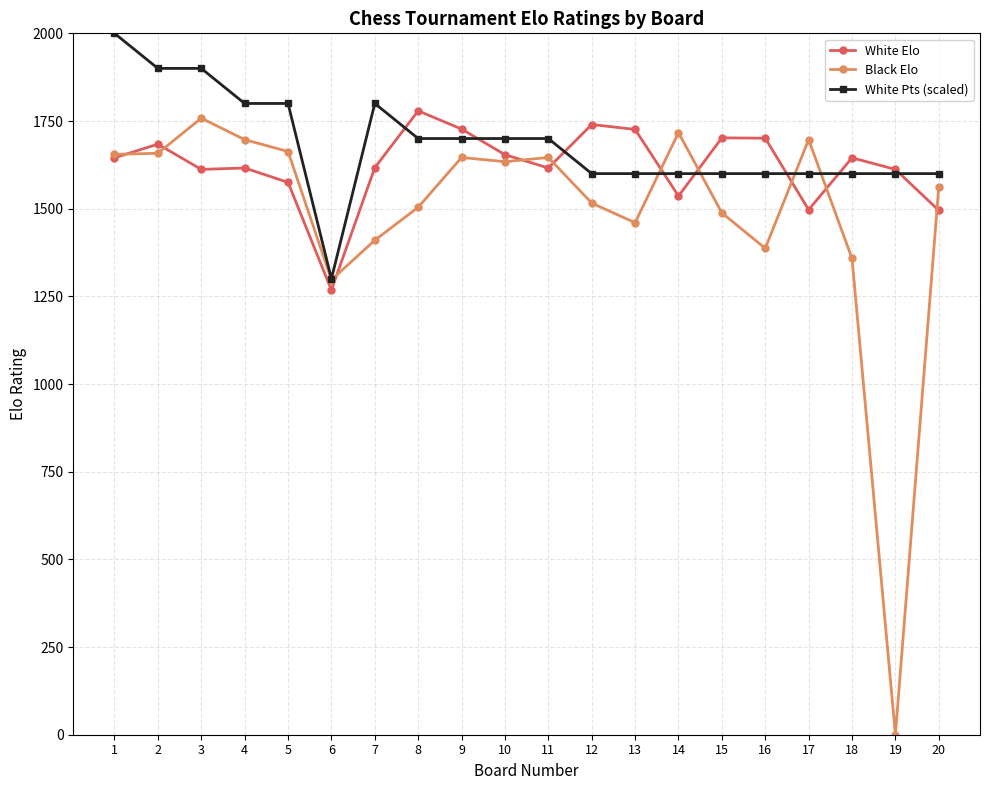

Which series has the largest range (max minus min)?

Black Elo